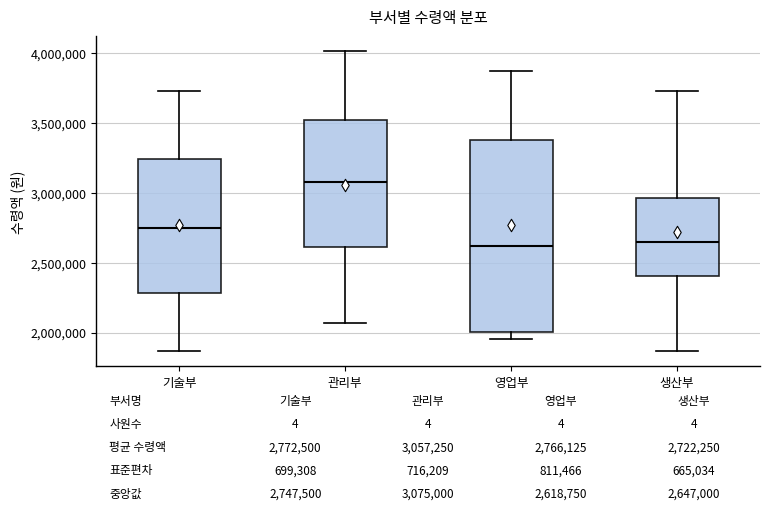

Which box is the tallest, from its lower edge to its upper edge?

영업부